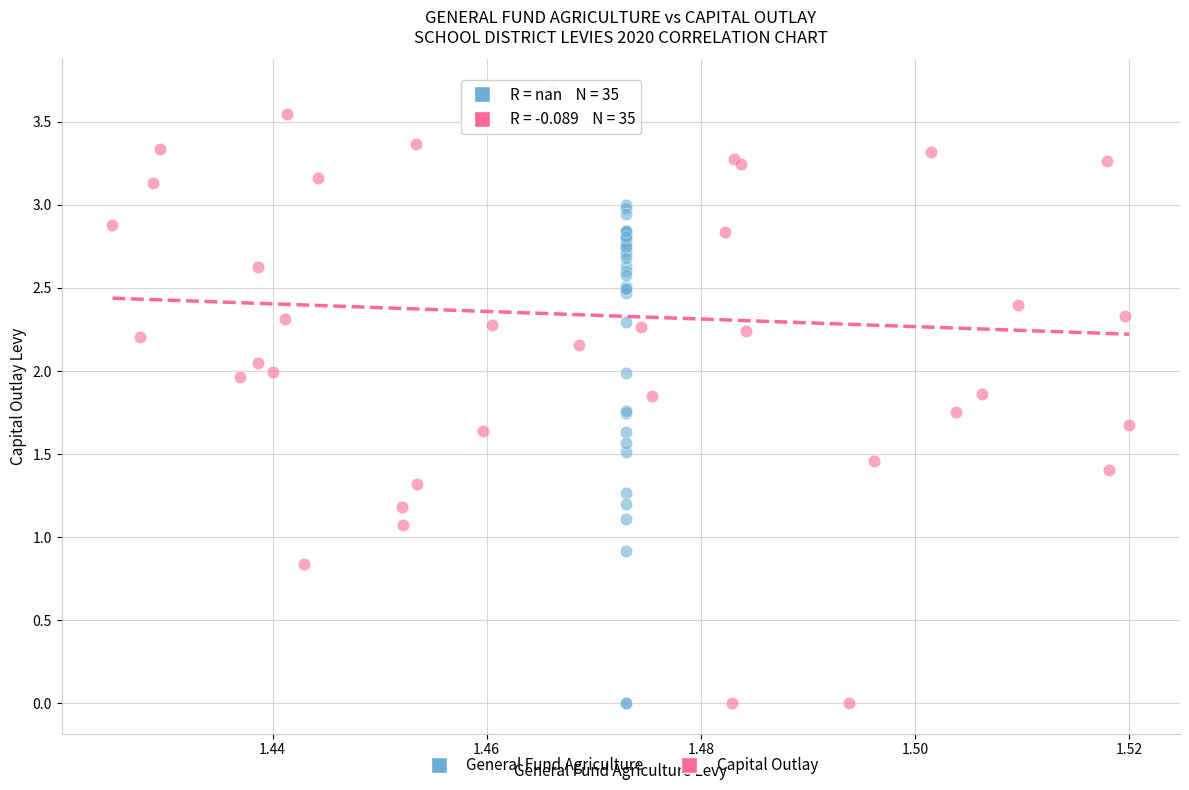

Which series contains the highest Y value?

Capital Outlay